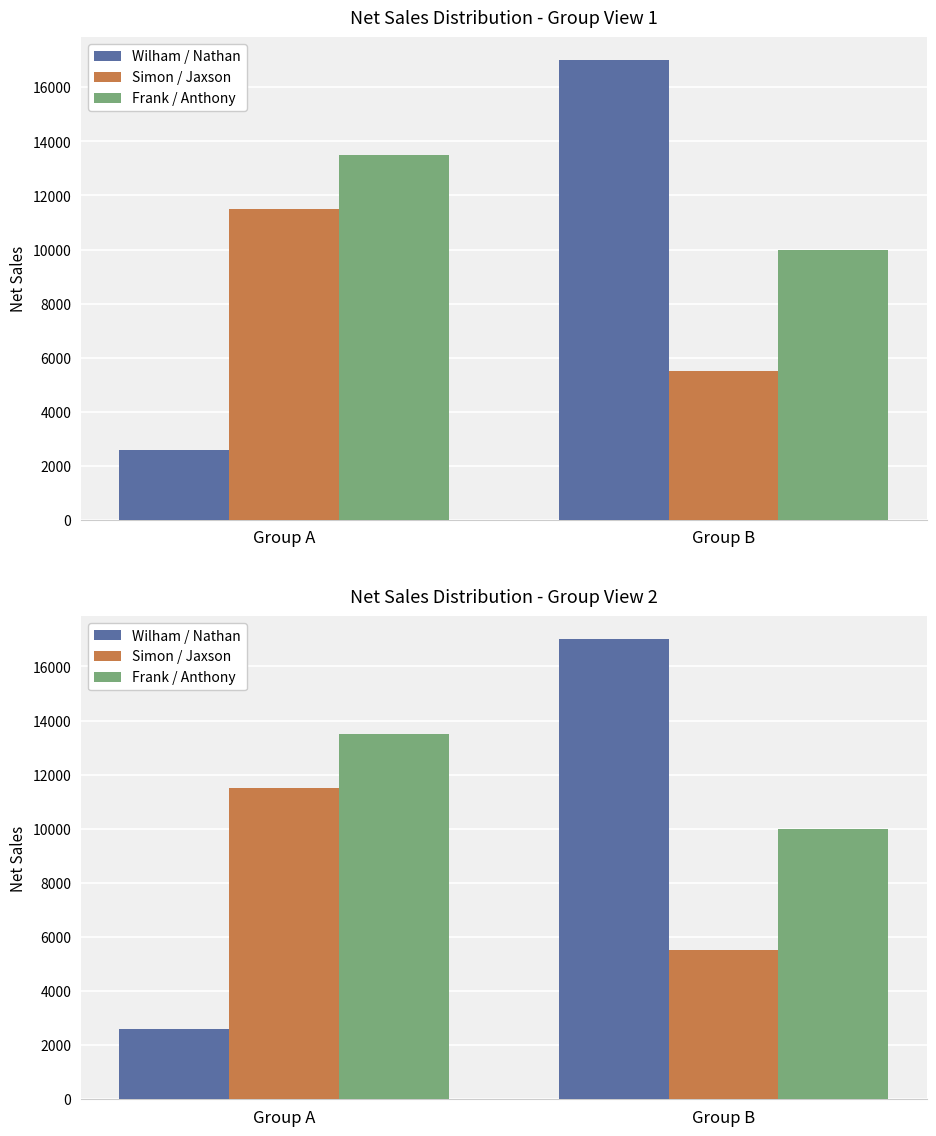

Does the chart contain any negative values?

No